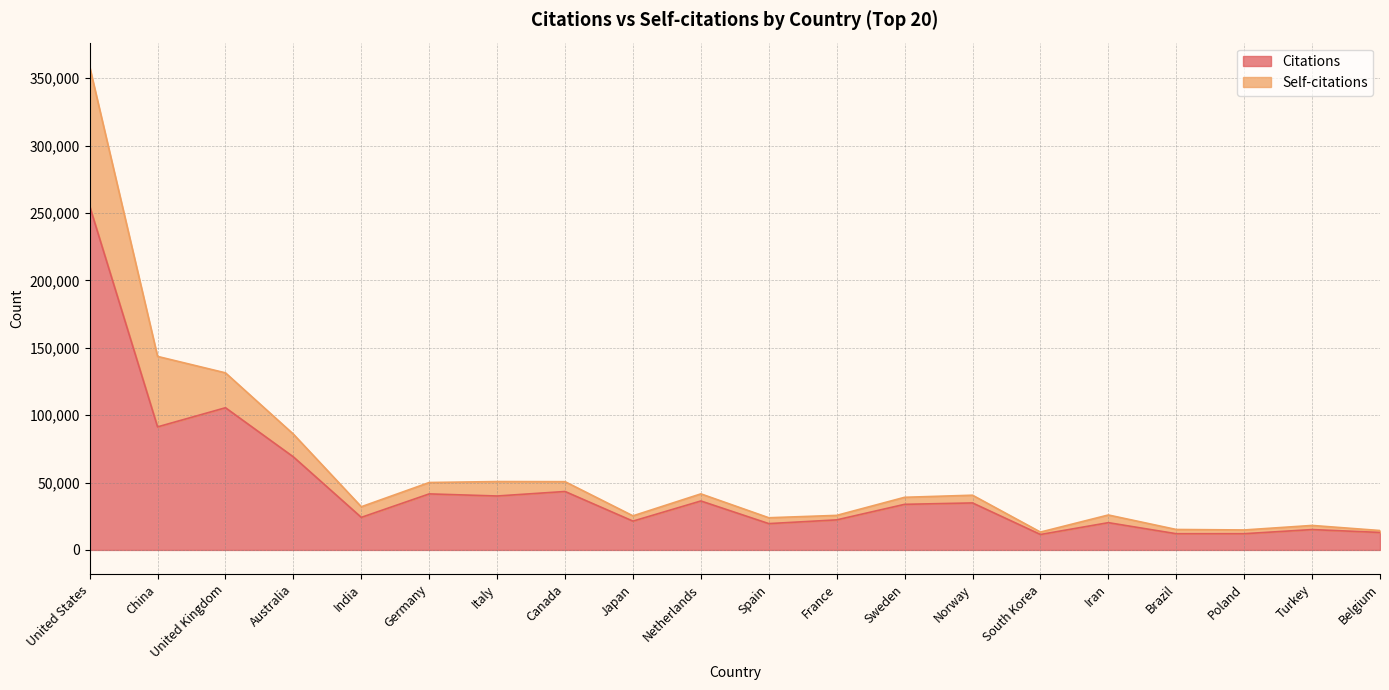

What is the difference between the maximum and minimum values in the Citations series?

243654